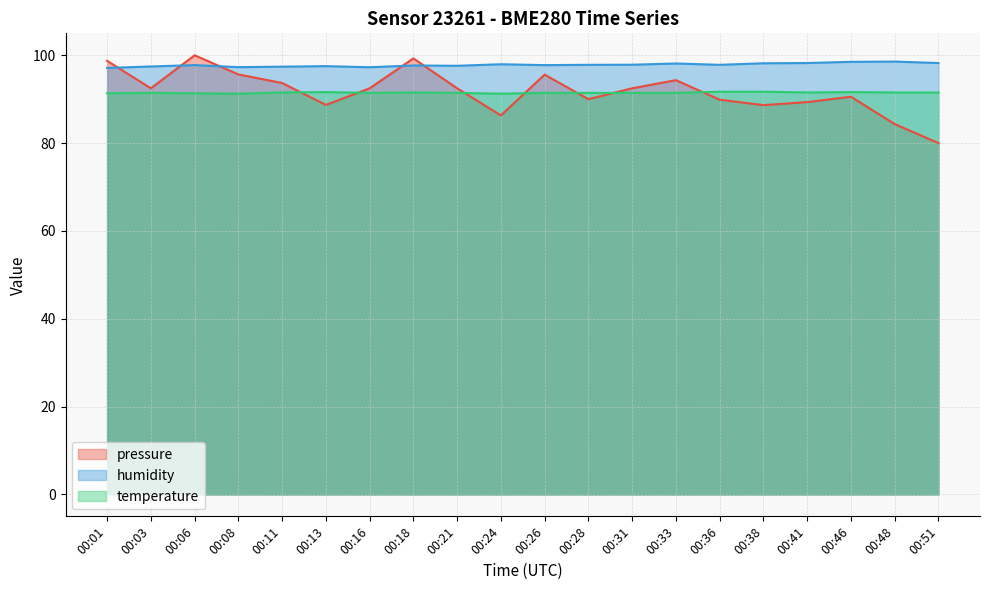

What is the sum of all humidity values?

1956.2